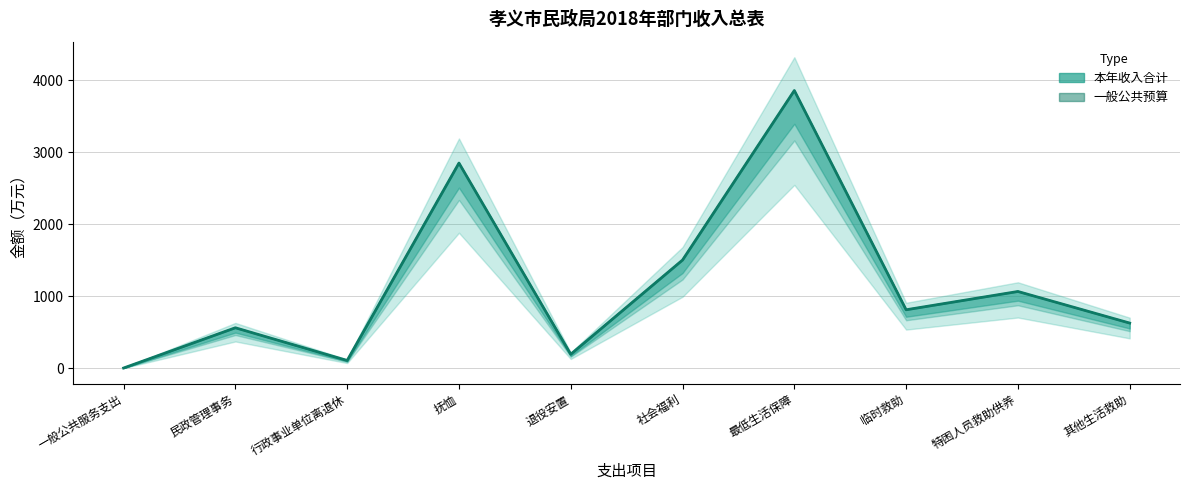

How many values in the 一般公共预算 series are below 810?

5